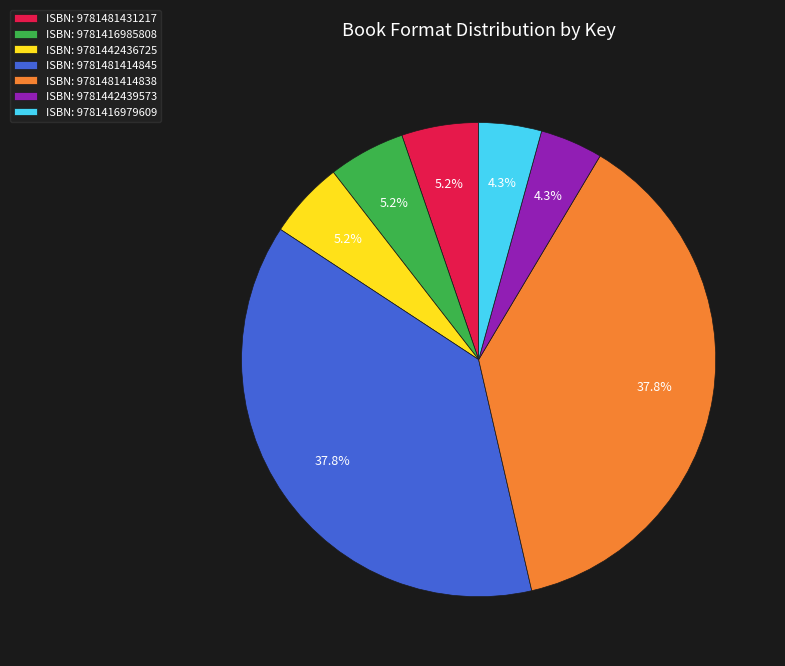

What percentage do ISBN: 9781481414838 and ISBN: 9781442436725 together represent?

43.1%